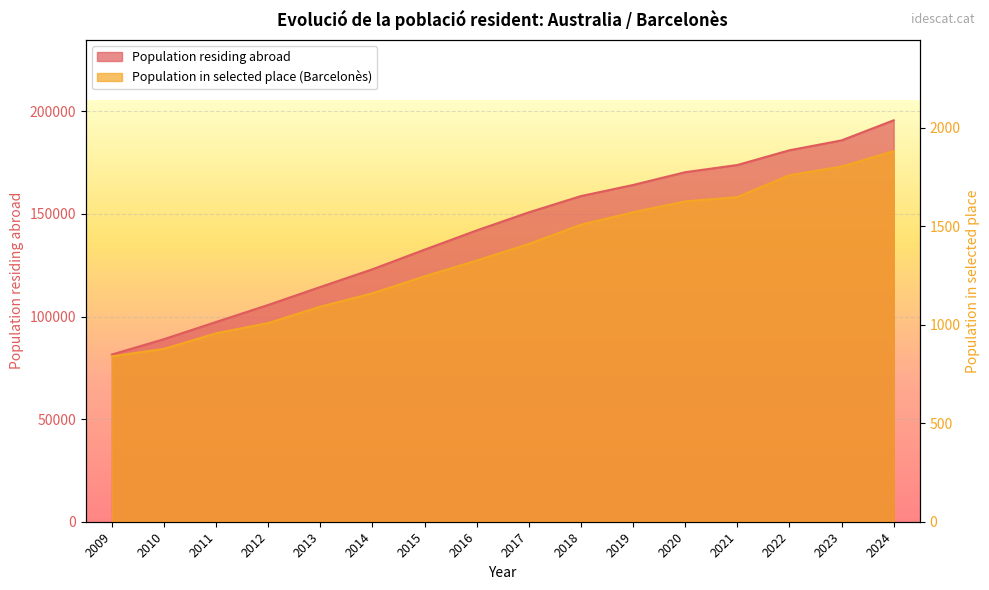

Does the chart display data point markers on the line(s)?

No